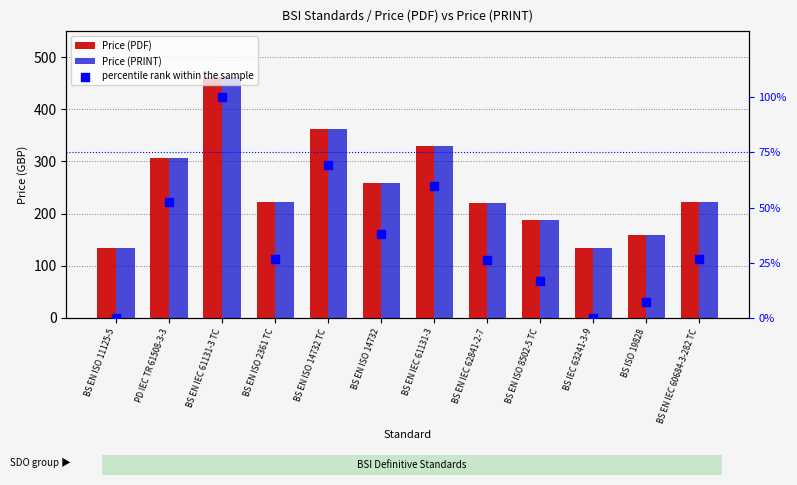

At how many categories does at least one series exceed 271?

4